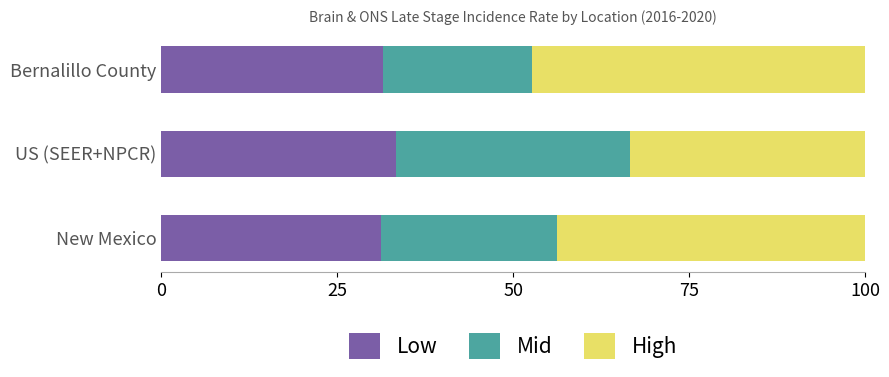

What is the sum of the Low values at US (SEER+NPCR) and New Mexico?

64.6